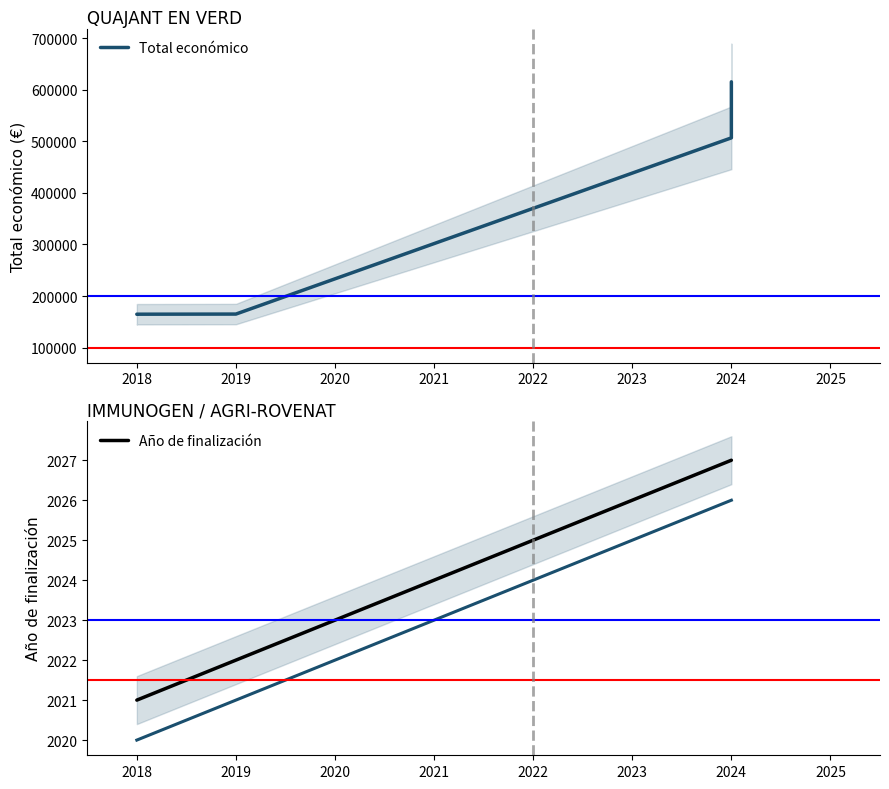

Rank the series by their maximum value, from lowest to highest.

Año de finalización, Total económico